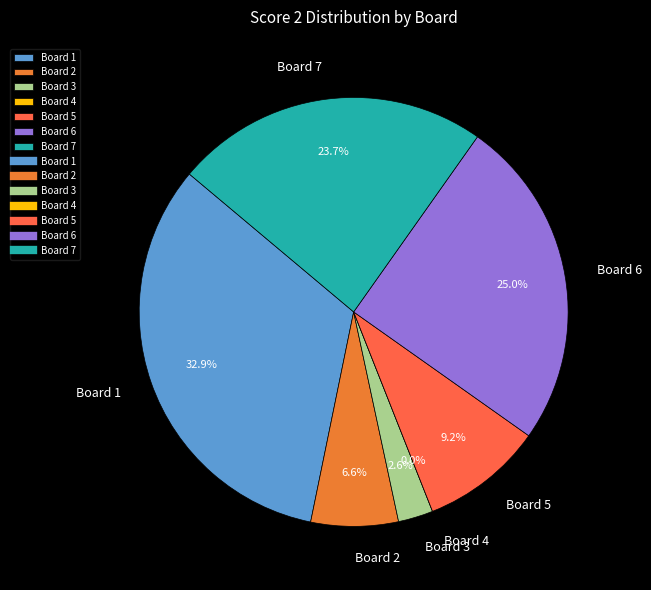

What percentage is the Board 2 slice, to the nearest percent?

7%